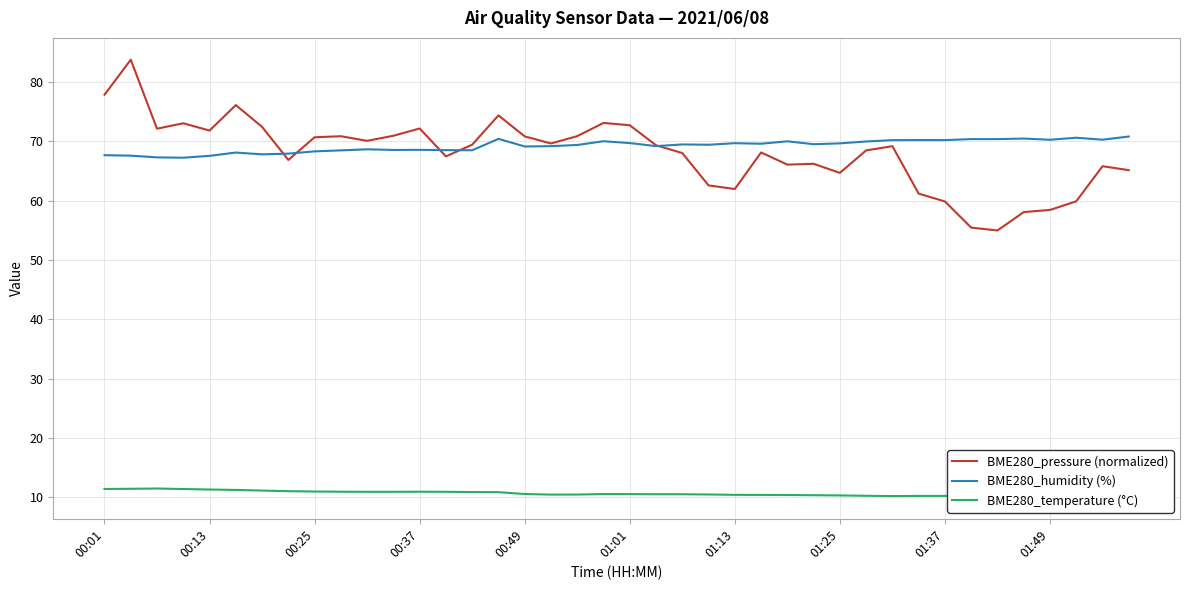

True or false: BME280_pressure (normalized) and BME280_temperature (°C) intersect in this chart.

False